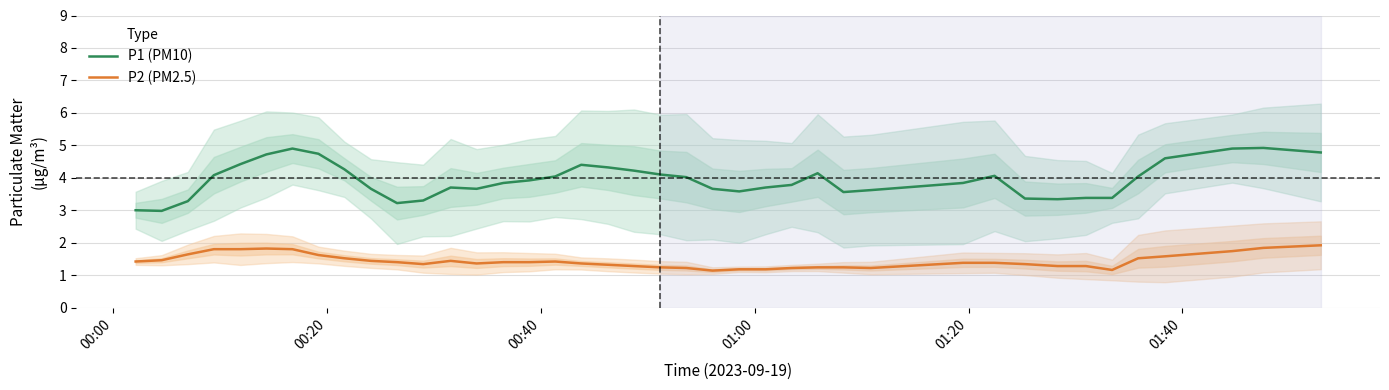

True or false: P1 (PM10) and P2 (PM2.5) intersect in this chart.

False